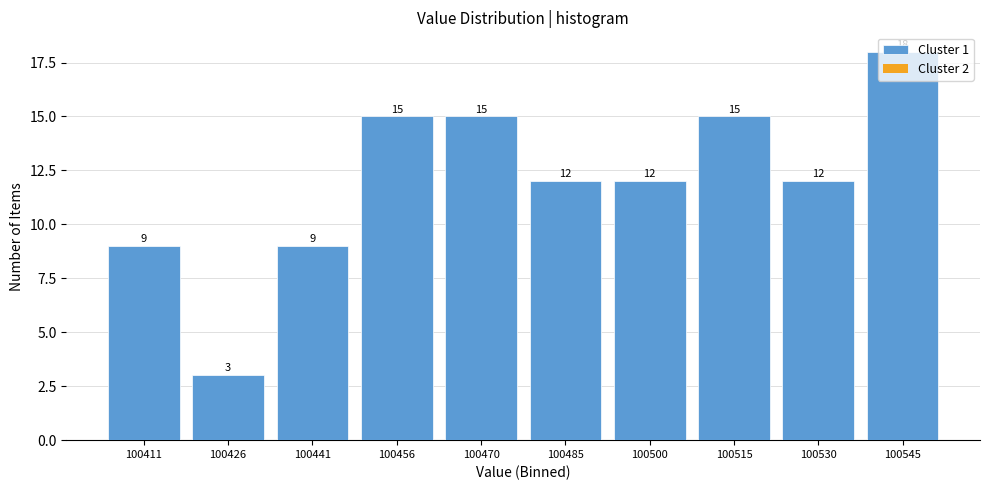

Reading left to right, transcribe this chart: for each bar, give the range it covers on the x-axis and its height. The bar edges are not printed on the chart, so give them approximately, as read against the axis.

100404 to 100418: 9
100418 to 100434: 3
100434 to 100448: 9
100448 to 100464: 15
100464 to 100478: 15
100478 to 100492: 12
100492 to 100508: 12
100508 to 100522: 15
100522 to 100538: 12
100538 to 100552: 18